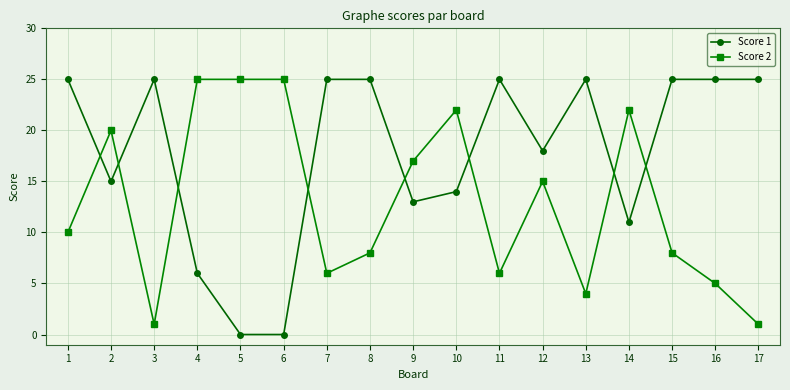

Which series changed the most between 15 and 17?

Score 2